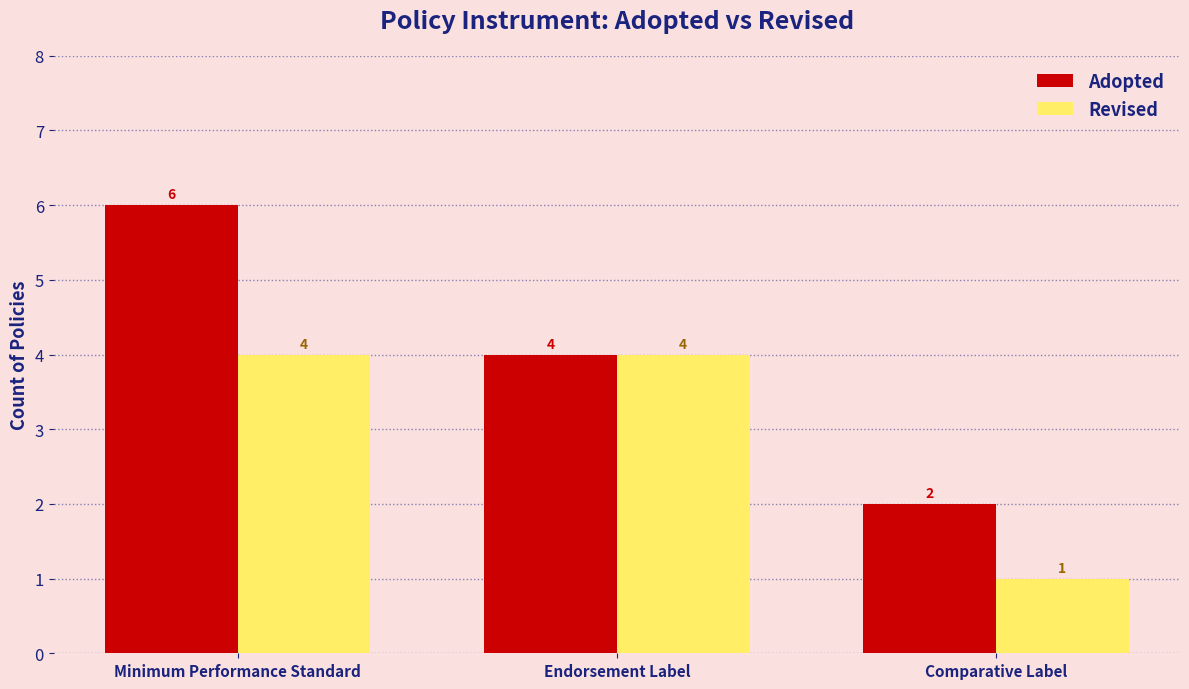

Which series changed the most between Minimum Performance Standard and Endorsement Label?

Adopted